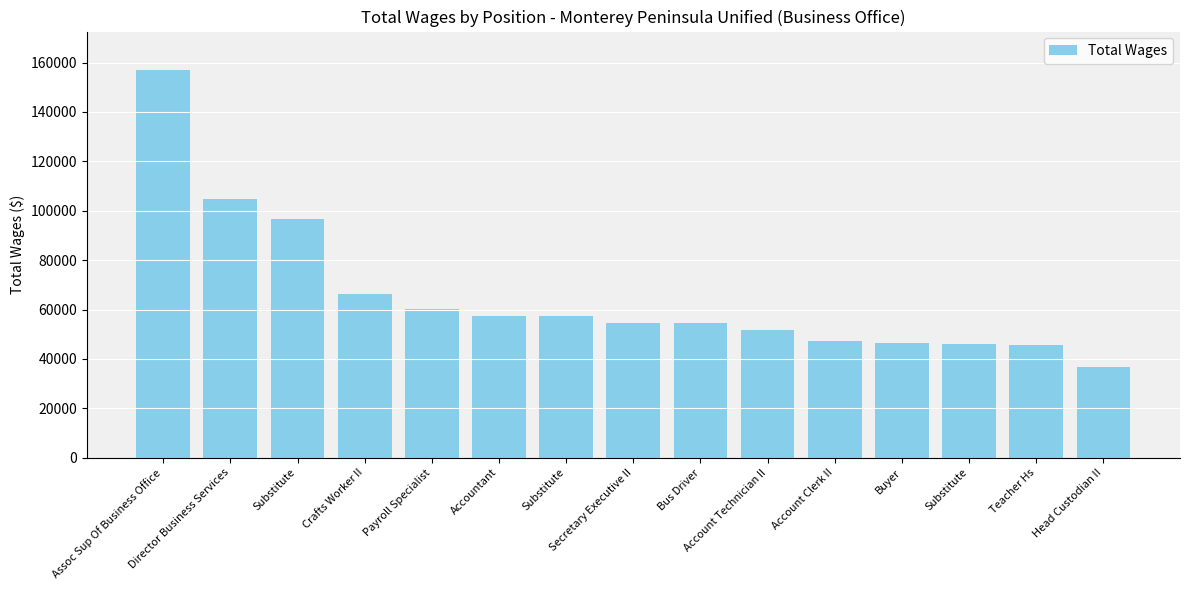

Count the number of categories in the chart.

15